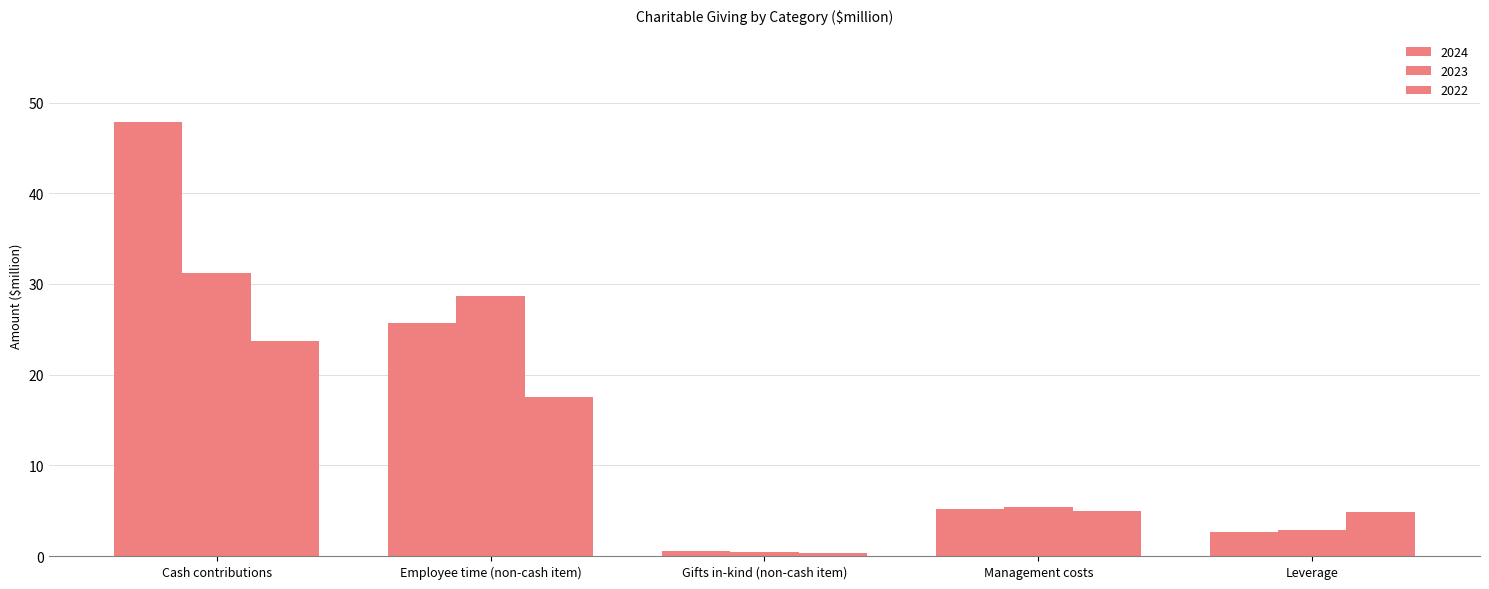

Are the bars horizontal?

No